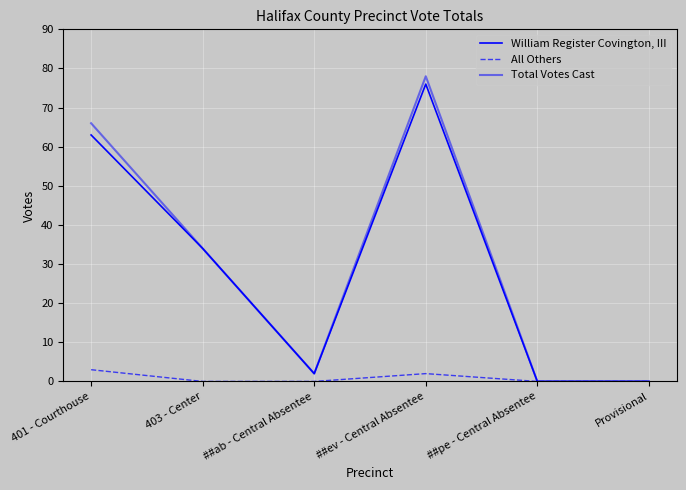

Reading right to left, what are all the values shown in this chart?

William Register Covington, III: 0	0	76	2	34	63
All Others: 0	0	2	0	0	3
Total Votes Cast: 0	0	78	2	34	66